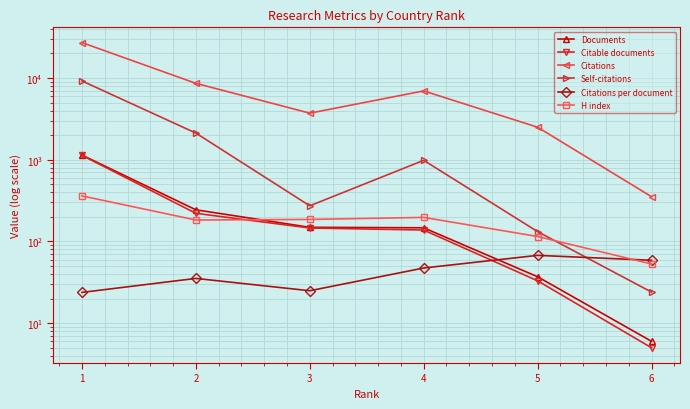

List the labels in order of Citations value, largest first.

1, 2, 4, 3, 5, 6